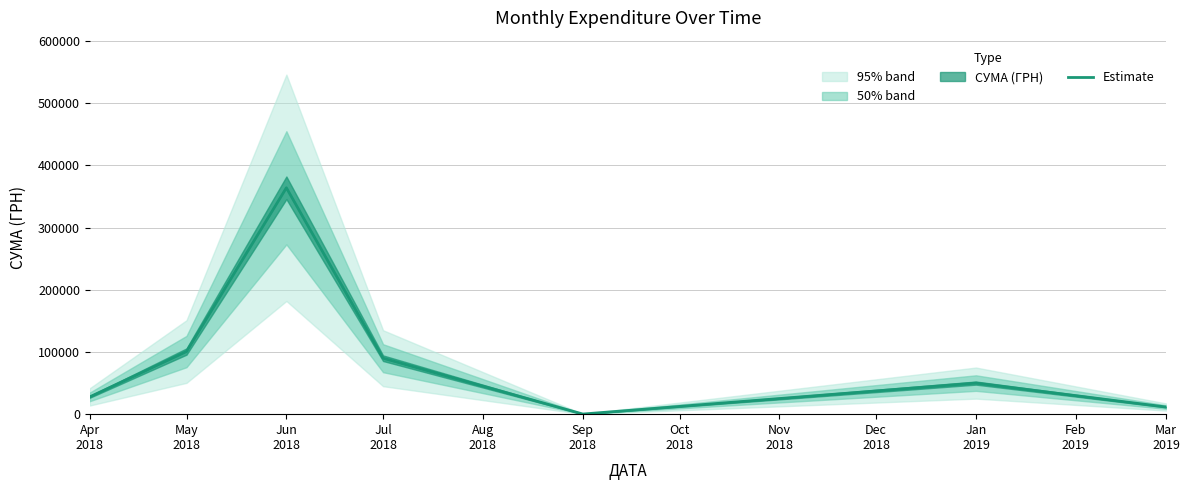

What is the value of the 2nd point from the left?

100730.8